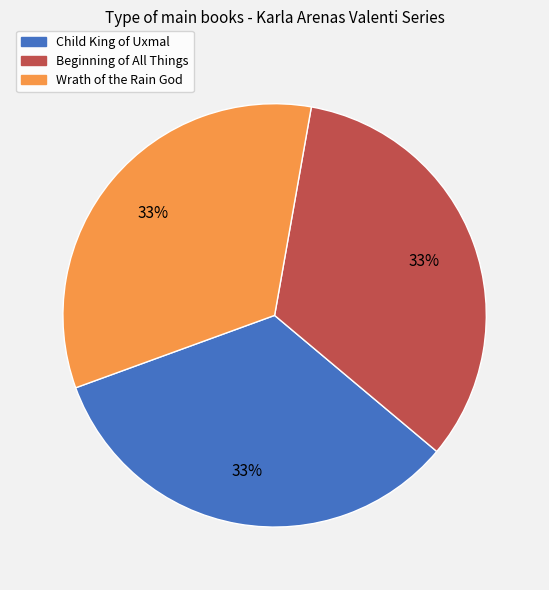

Is there a majority slice in this chart?

No